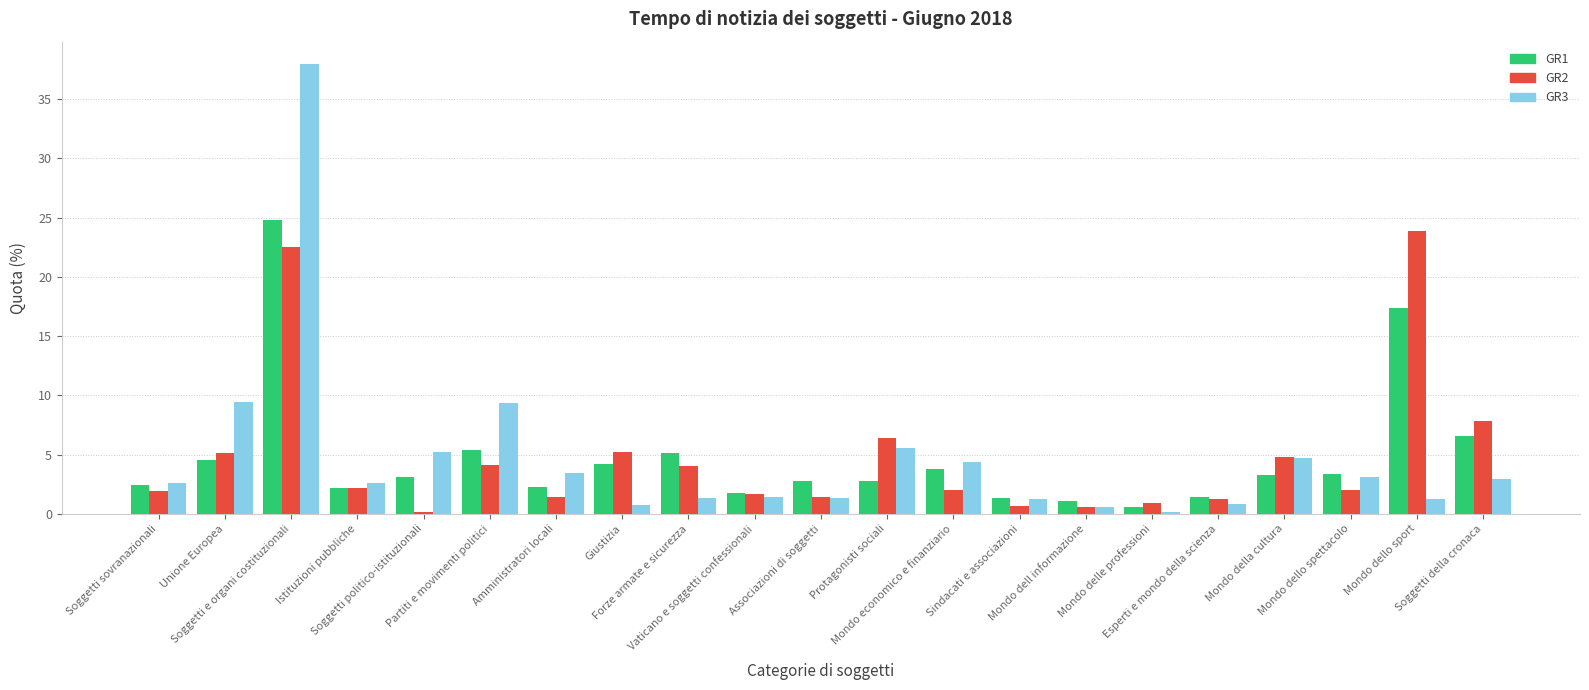

The value of GR3 at Soggetti sovranazionali is 1.0. True or false?

False